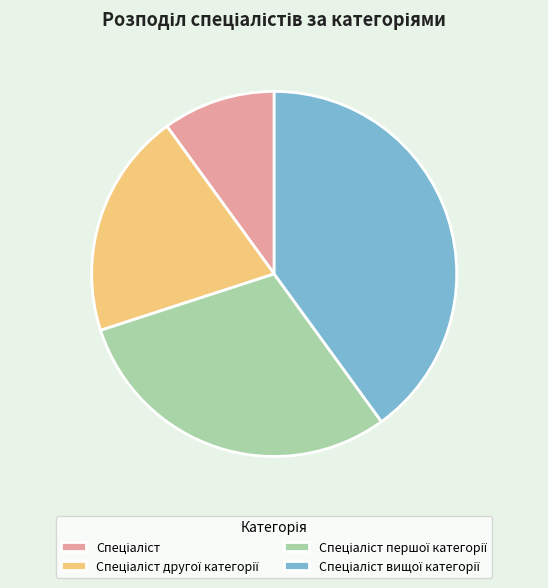

Does any single category account for the majority?

No